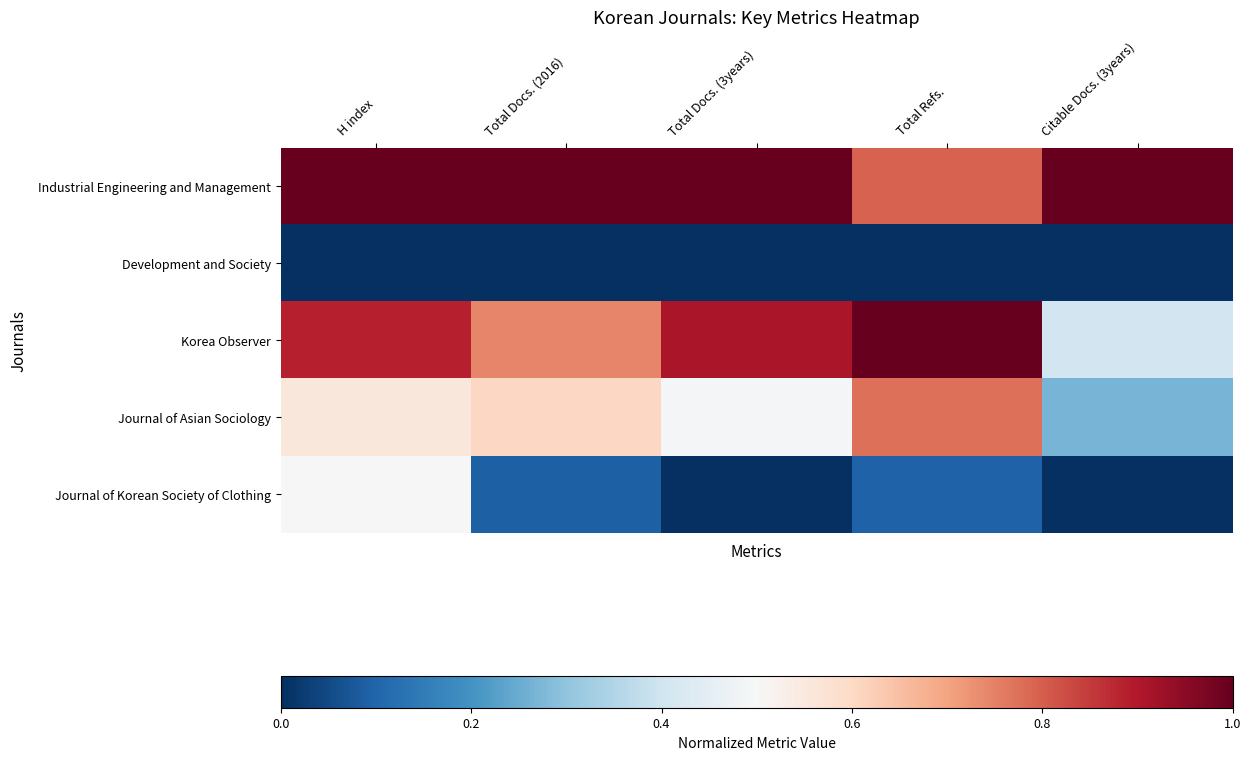

Which series changed the most between H index and Citable Docs. (3years)?

Journal of Korean Society of Clothing